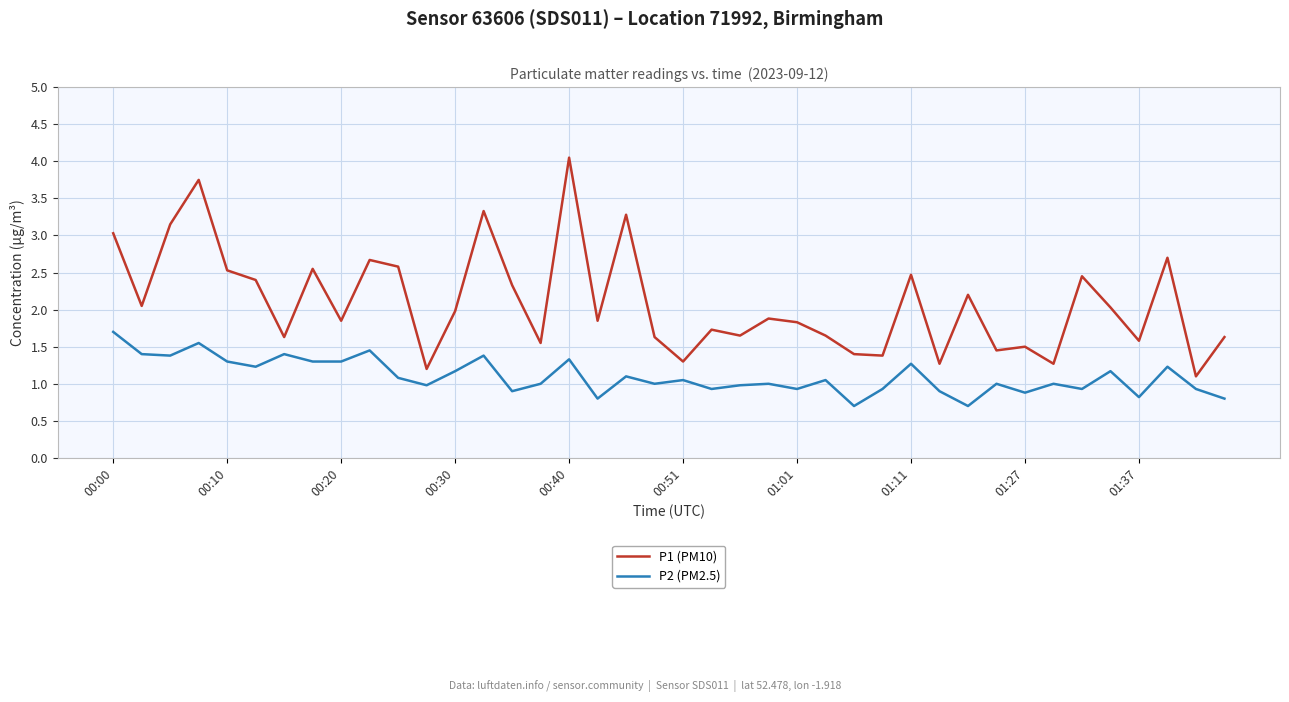

Which series has the widest spread of values?

P1 (PM10)